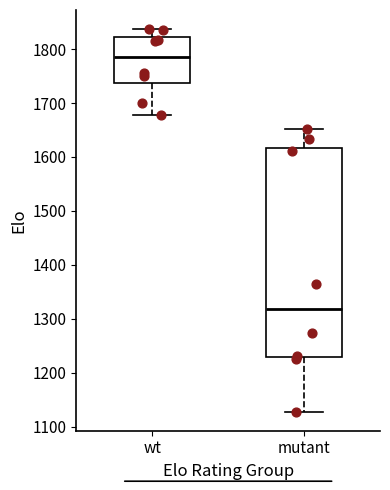

Which box has the highest median line?

wt